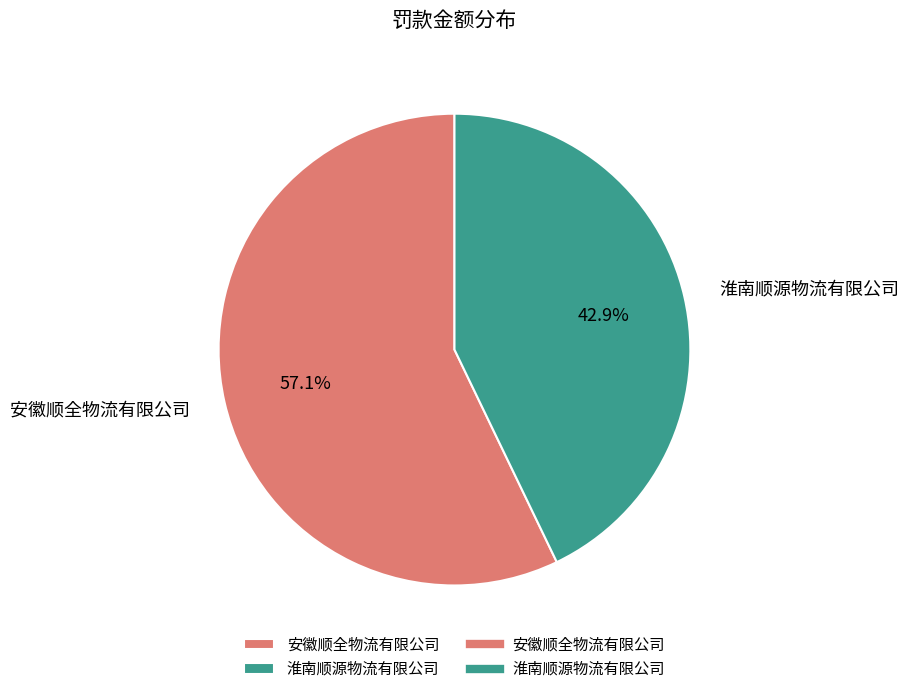

Does 安徽顺全物流有限公司 account for over 50% of the chart?

Yes